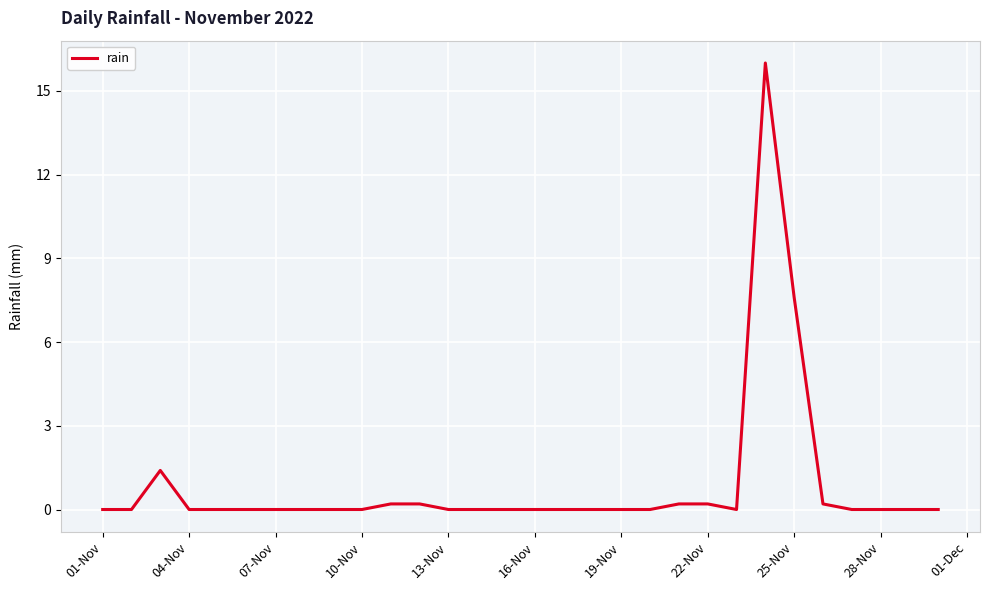

What is the difference between the maximum and minimum values?

16.0